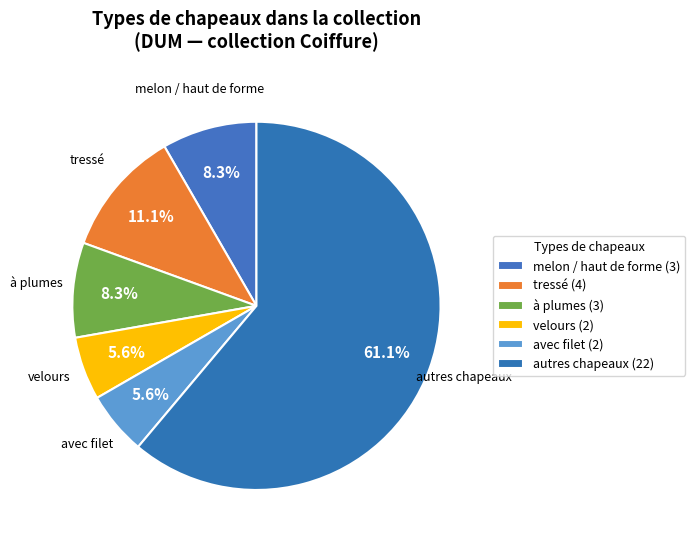

Does any single category account for the majority?

Yes